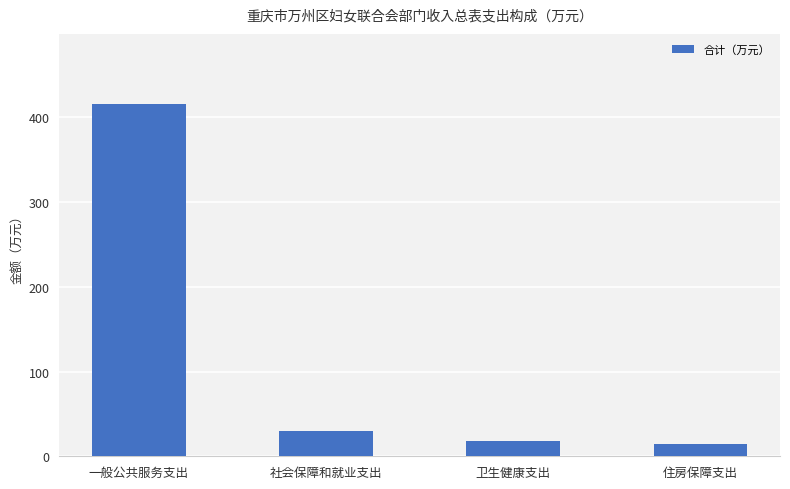

Is it true that the value at 社会保障和就业支出 is 45.8?

False